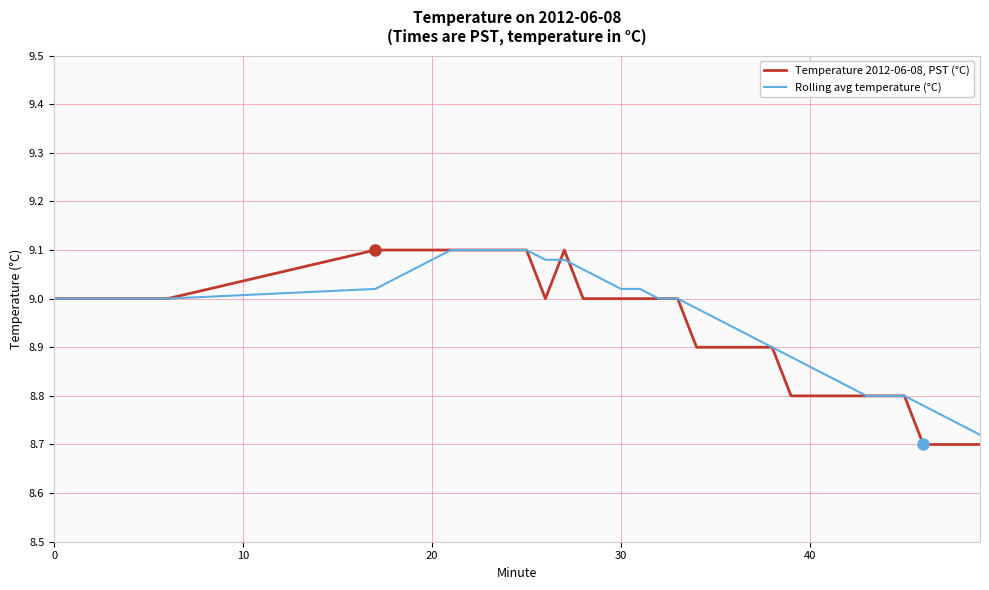

True or false: Rolling avg temperature (°C) and Temperature 2012-06-08, PST (°C) intersect in this chart.

True